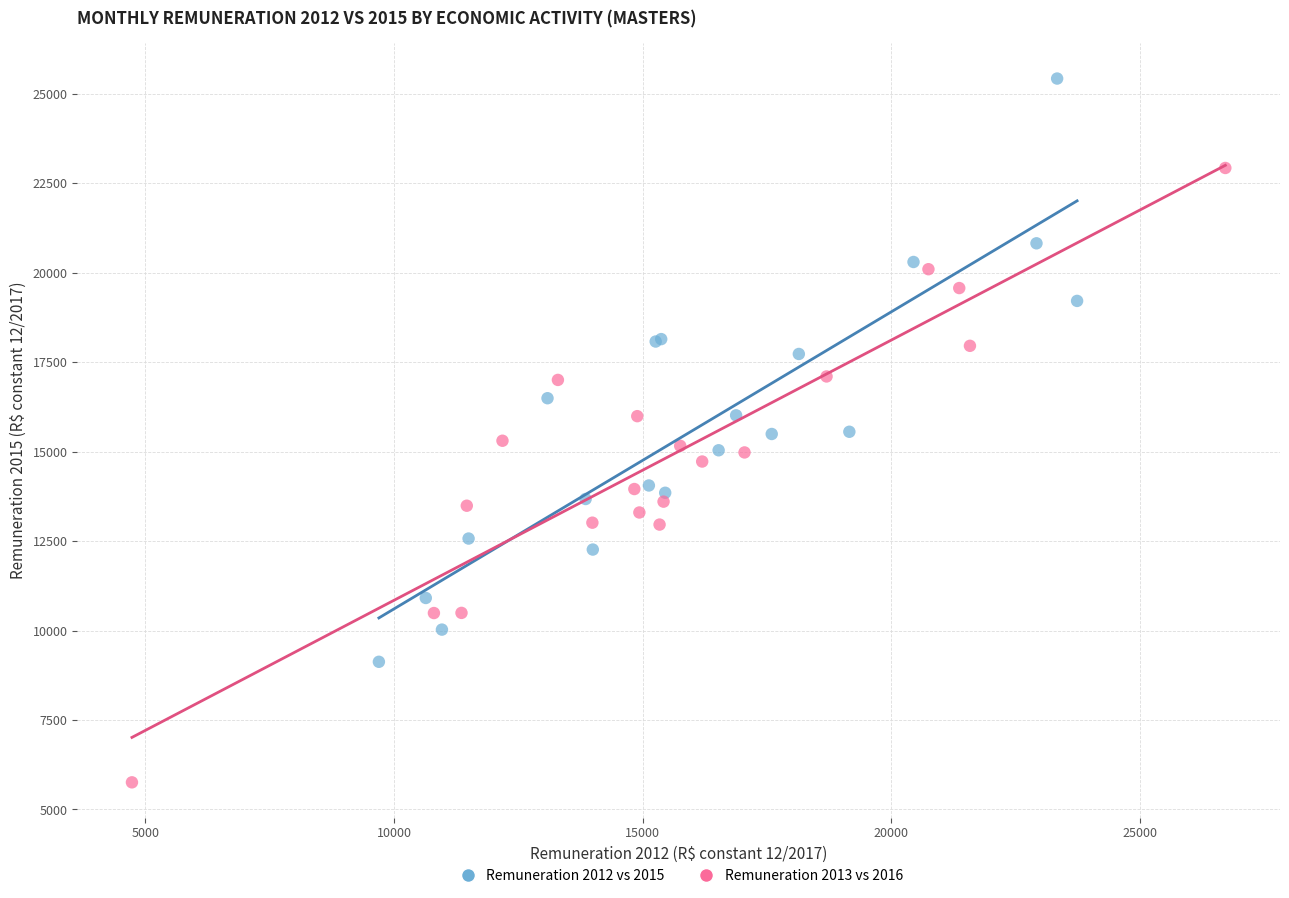

Which series contains the lowest Y value?

Remuneration 2013 vs 2016